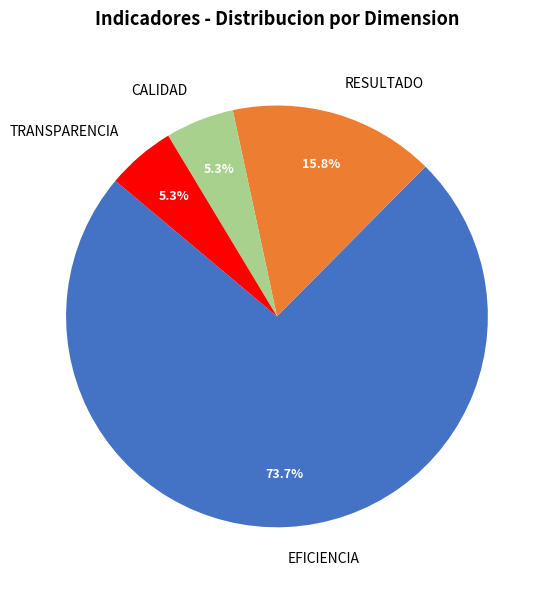

Between EFICIENCIA and TRANSPARENCIA, which is larger?

EFICIENCIA